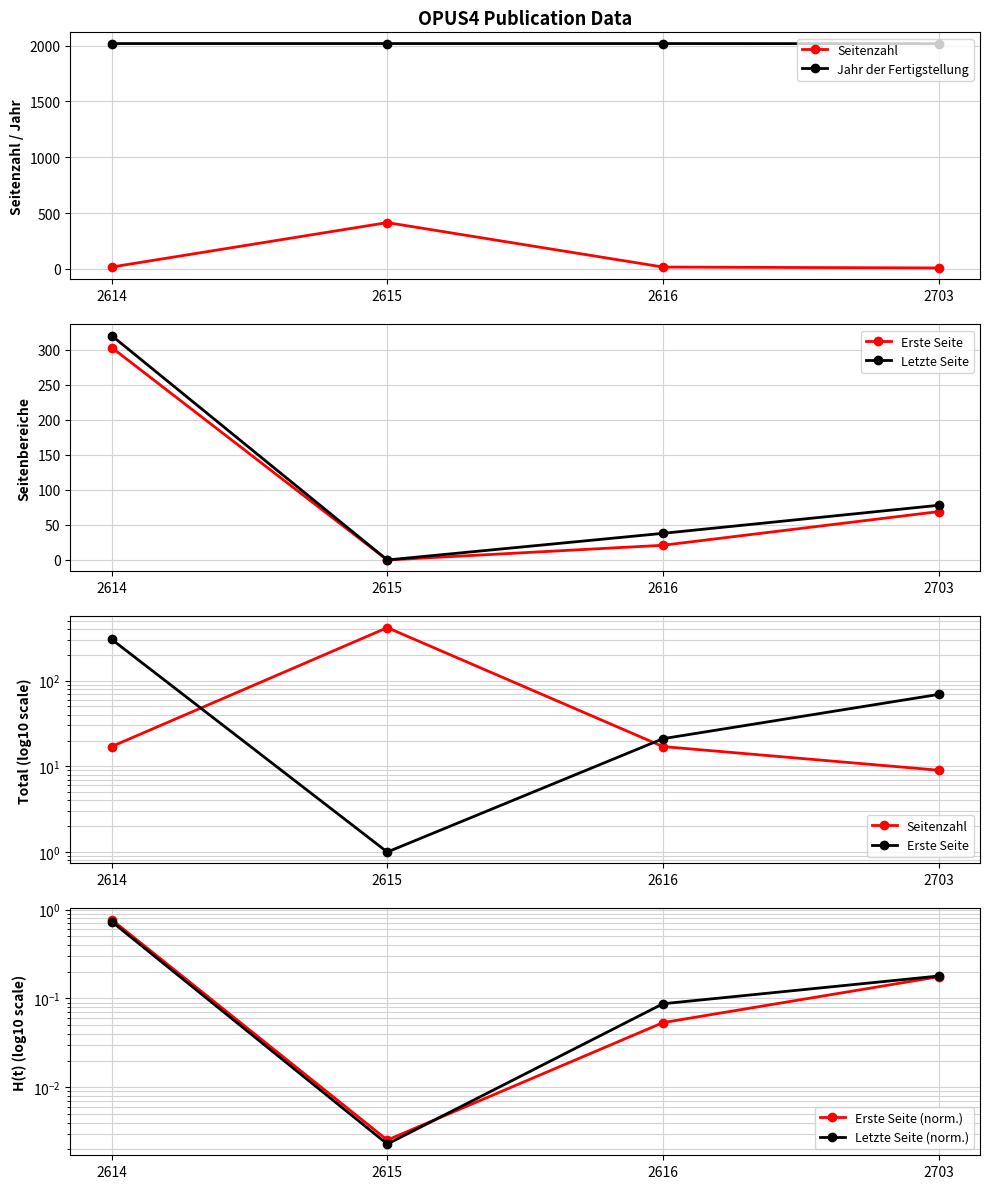

Reading left to right, list all the values displayed in this chart.

Seitenzahl: 2614=17.0	2615=415.0	2616=17.0	2703=9.0
Jahr der Fertigstellung: 2614=2018.0	2615=2018.0	2616=2018.0	2703=2017.0
Erste Seite: 2614=303.0	2615=1.0	2616=21.0	2703=69.0
Letzte Seite: 2614=320.0	2615=0.0	2616=38.0	2703=78.0
Erste Seite (norm.): 2614=0.8	2615=0.0	2616=0.1	2703=0.2
Letzte Seite (norm.): 2614=0.7	2615=0.0	2616=0.1	2703=0.2